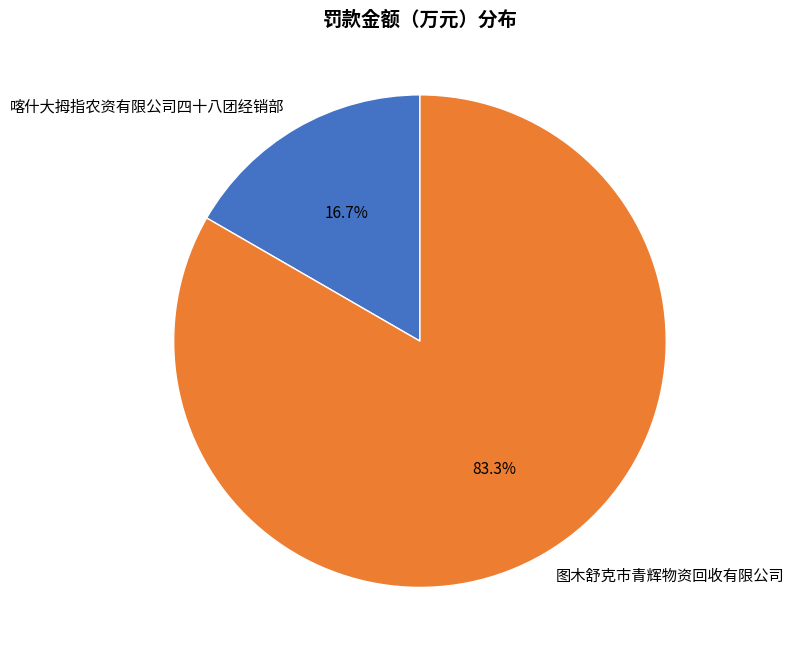

True or false: 喀什大拇指农资有限公司四十八团经销部 accounts for 27% of the total.

False